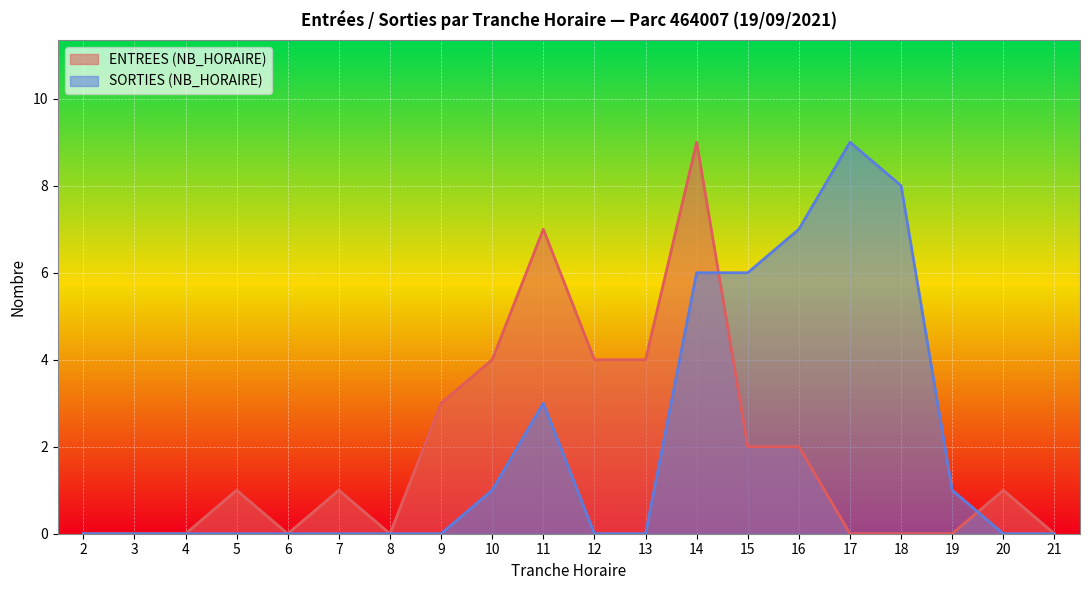

What is the maximum value shown in the chart?

9